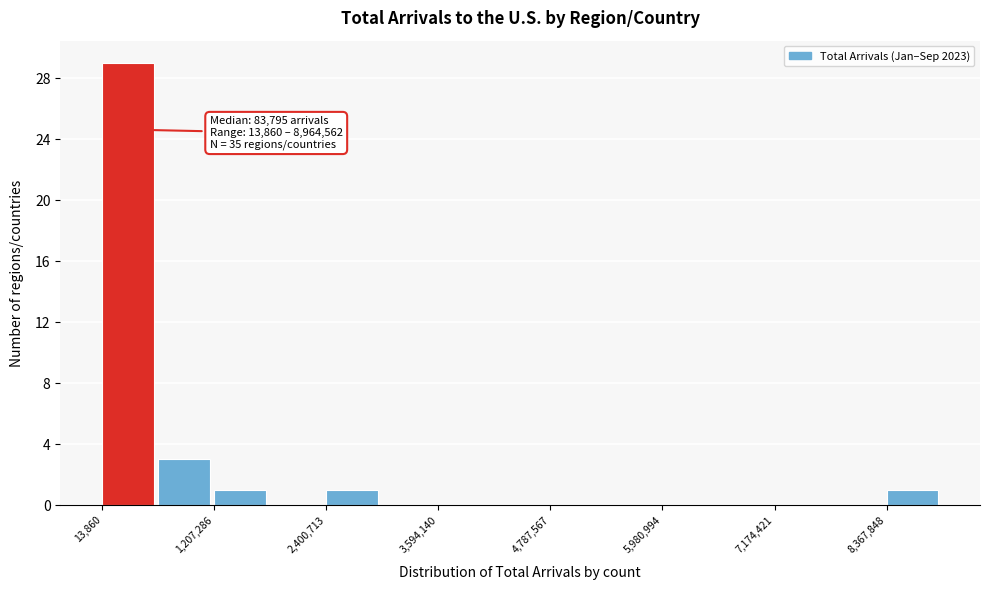

Around what value on the x-axis is the tallest bar? Give the approximate position of its centre, as read against the axis.

200000